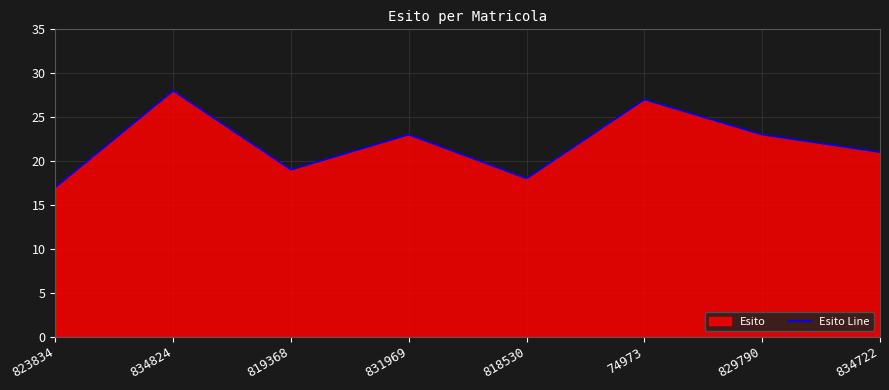

What position from the left is 834722?

8